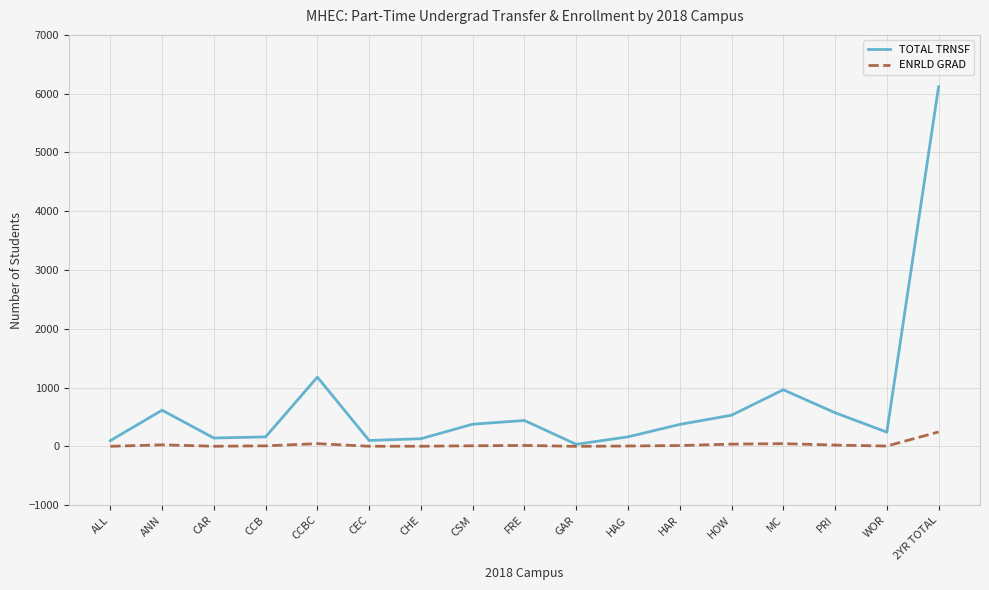

True or false: ENRLD GRAD has more than 0 points higher than both neighbors.

True